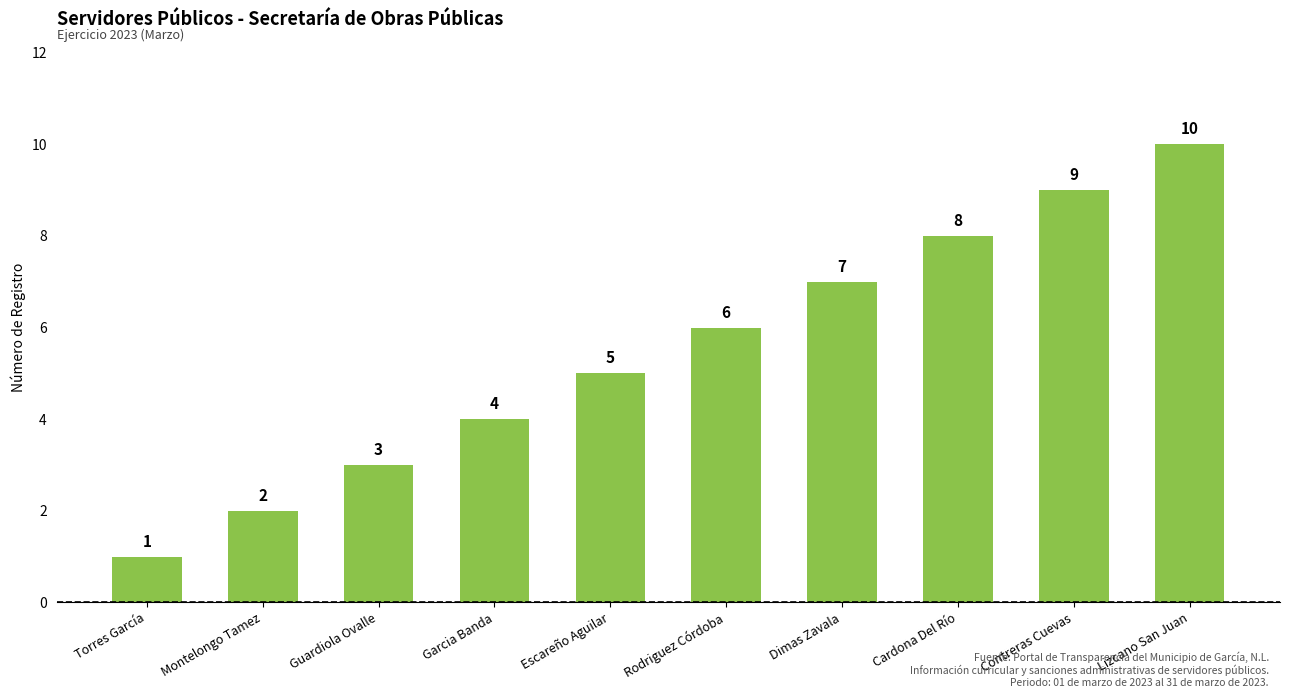

Reading left to right, list all the values displayed in this chart.

Torres García=1	Montelongo Tamez=2	Guardiola Ovalle=3	Garcia Banda=4	Escareño Aguilar=5	Rodriguez Córdoba=6	Dimas Zavala=7	Cardona Del Río=8	Contreras Cuevas=9	Lizcano San Juan=10